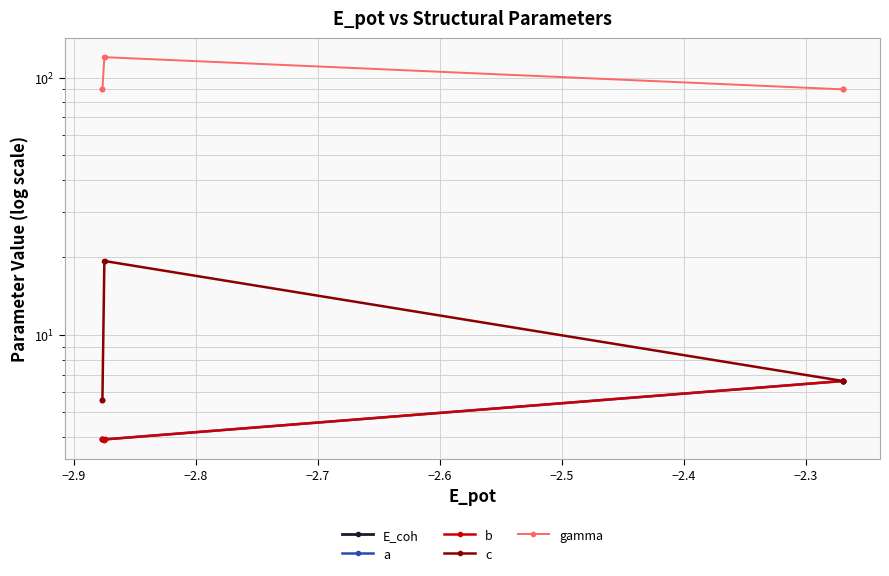

Is the value of a at −2.8 greater than the value of b at −2.9?

Yes